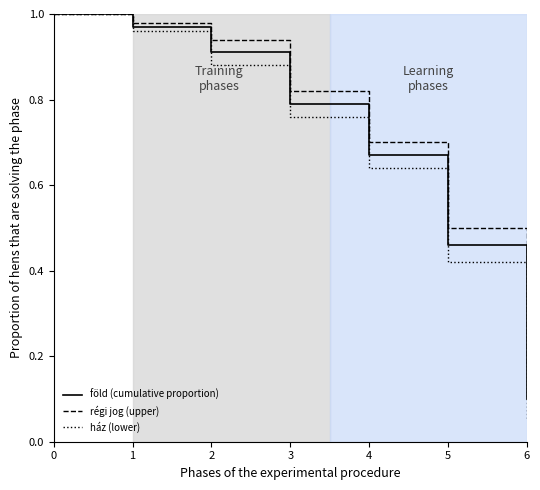

Which label corresponds to the smallest value in the chart?

6